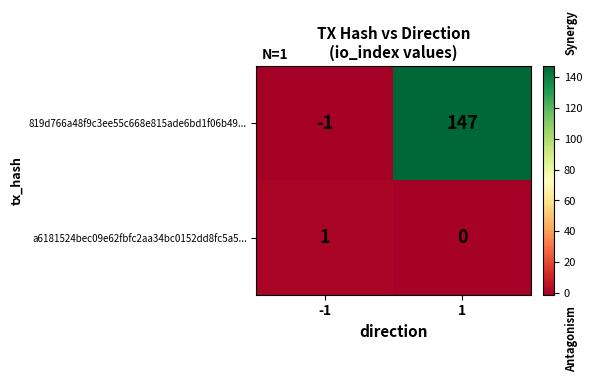

Between -1 and 1, which series saw the biggest shift?

819d766a48f9c3ee55c668e815ade6bd1f06b49...